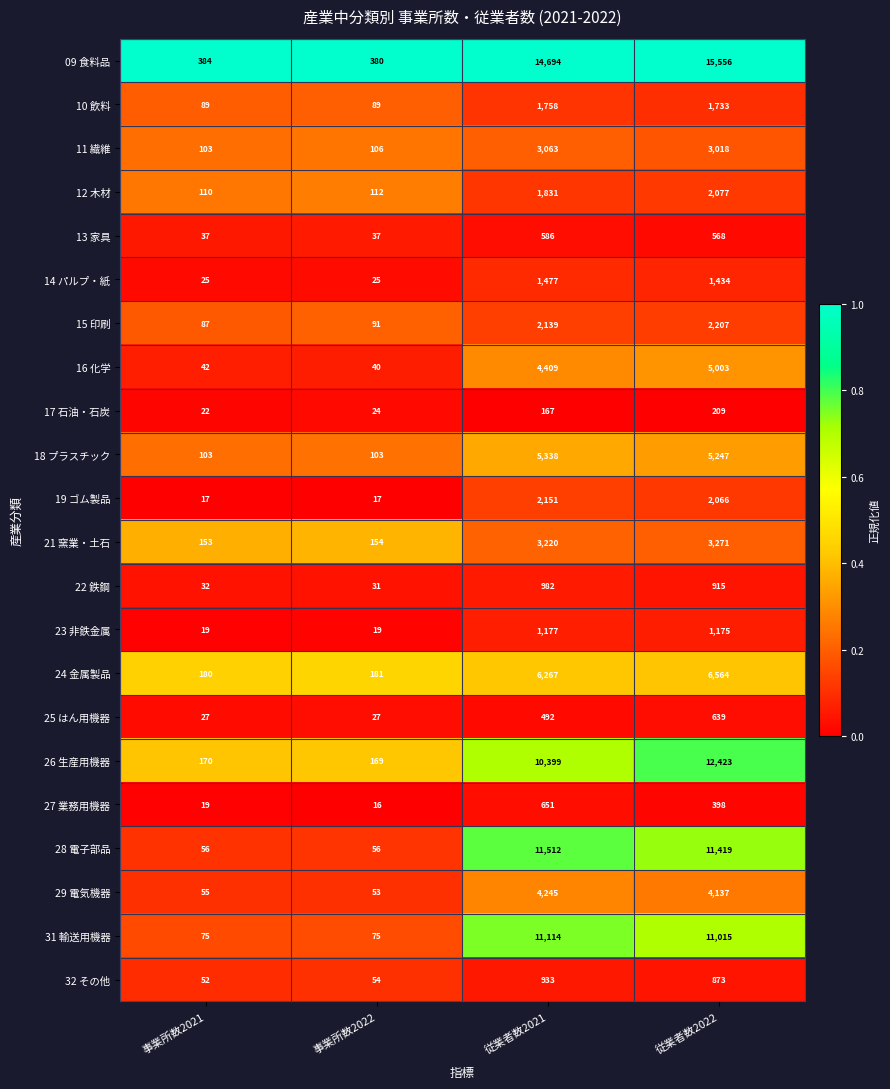

Is it true that 26 生産用機器 equals 170 at 事業所数2021?

True